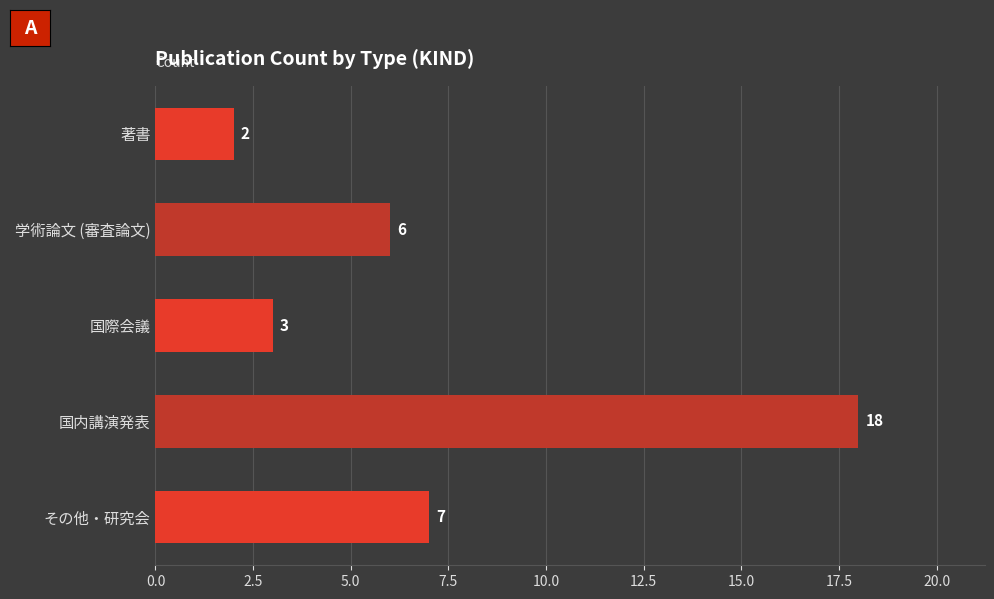

What is the label of the 3rd bar from the top?

国際会議